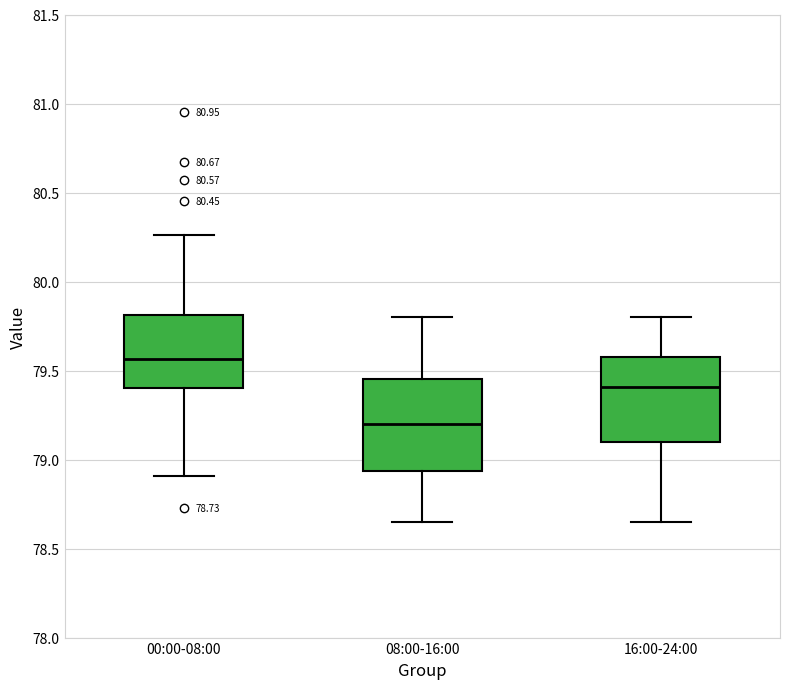

Which box's median line is the lowest?

08:00-16:00